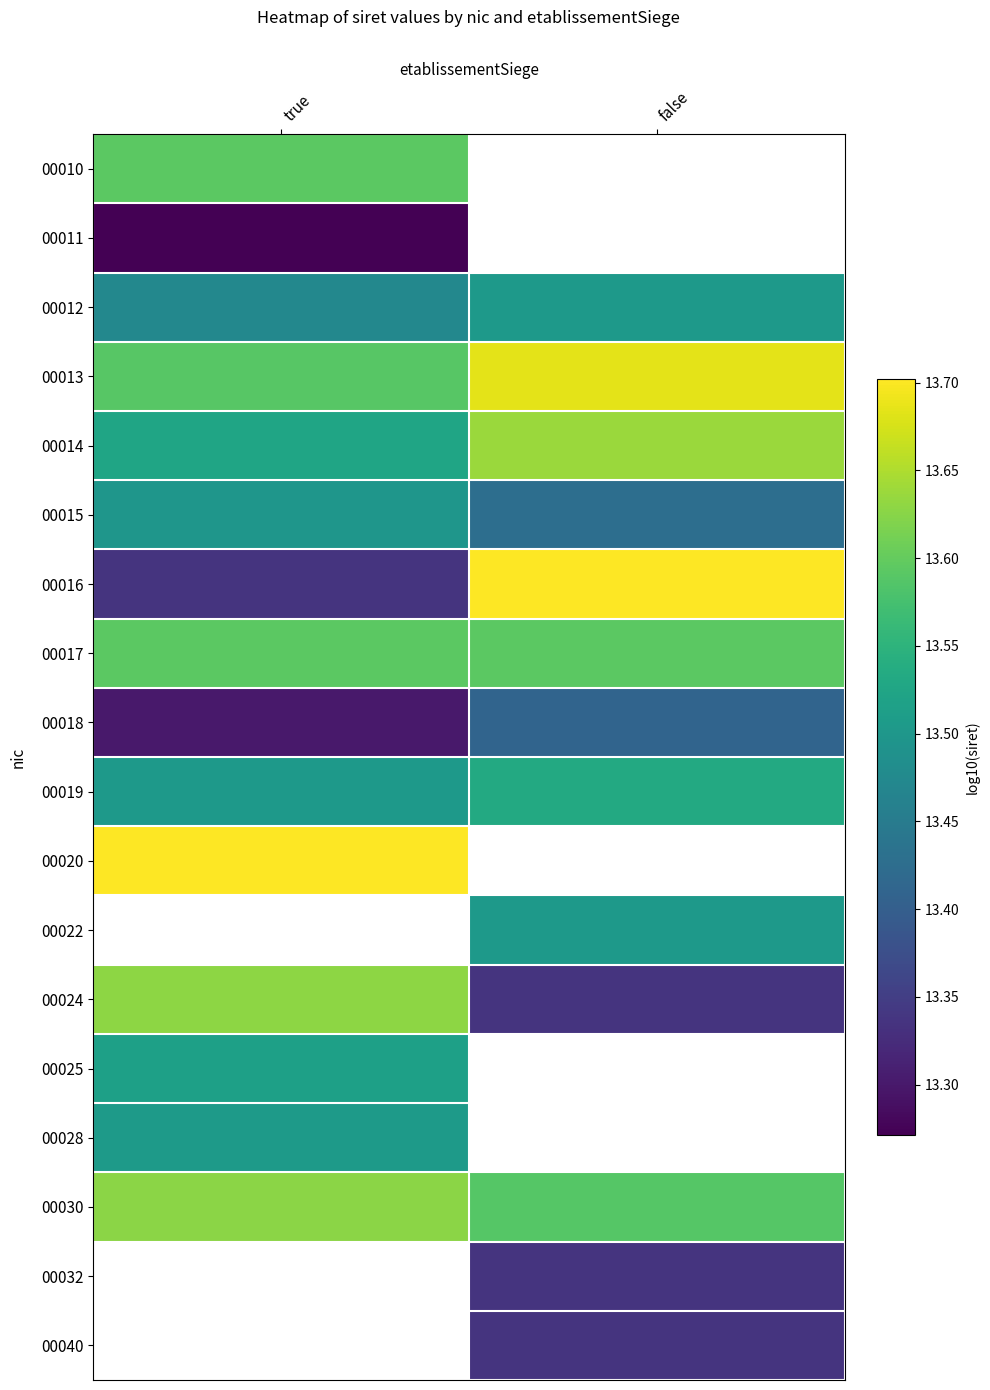

What is the sum of all 00015 values?

26.9